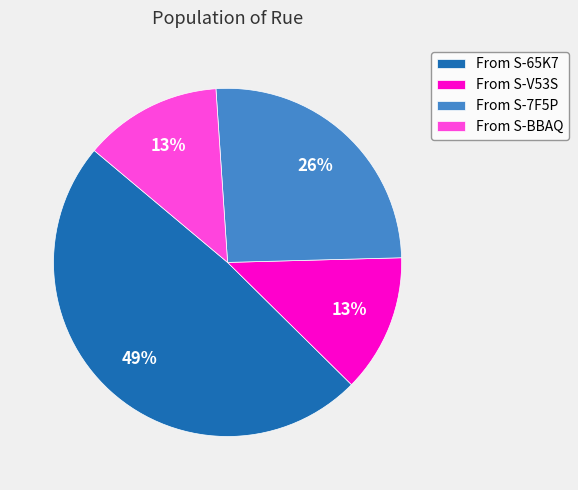

How many slices are in this pie chart?

4